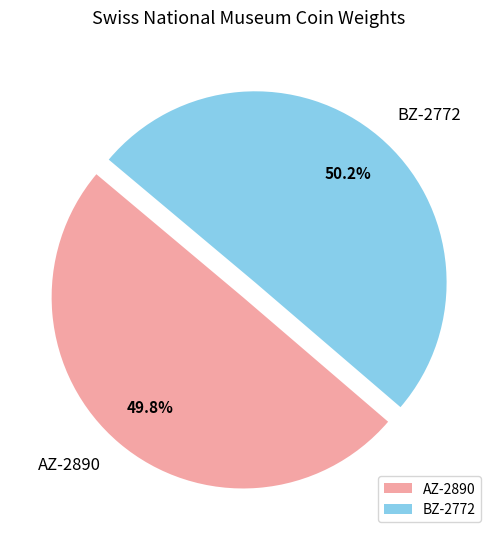

Count the number of slices in the pie.

2